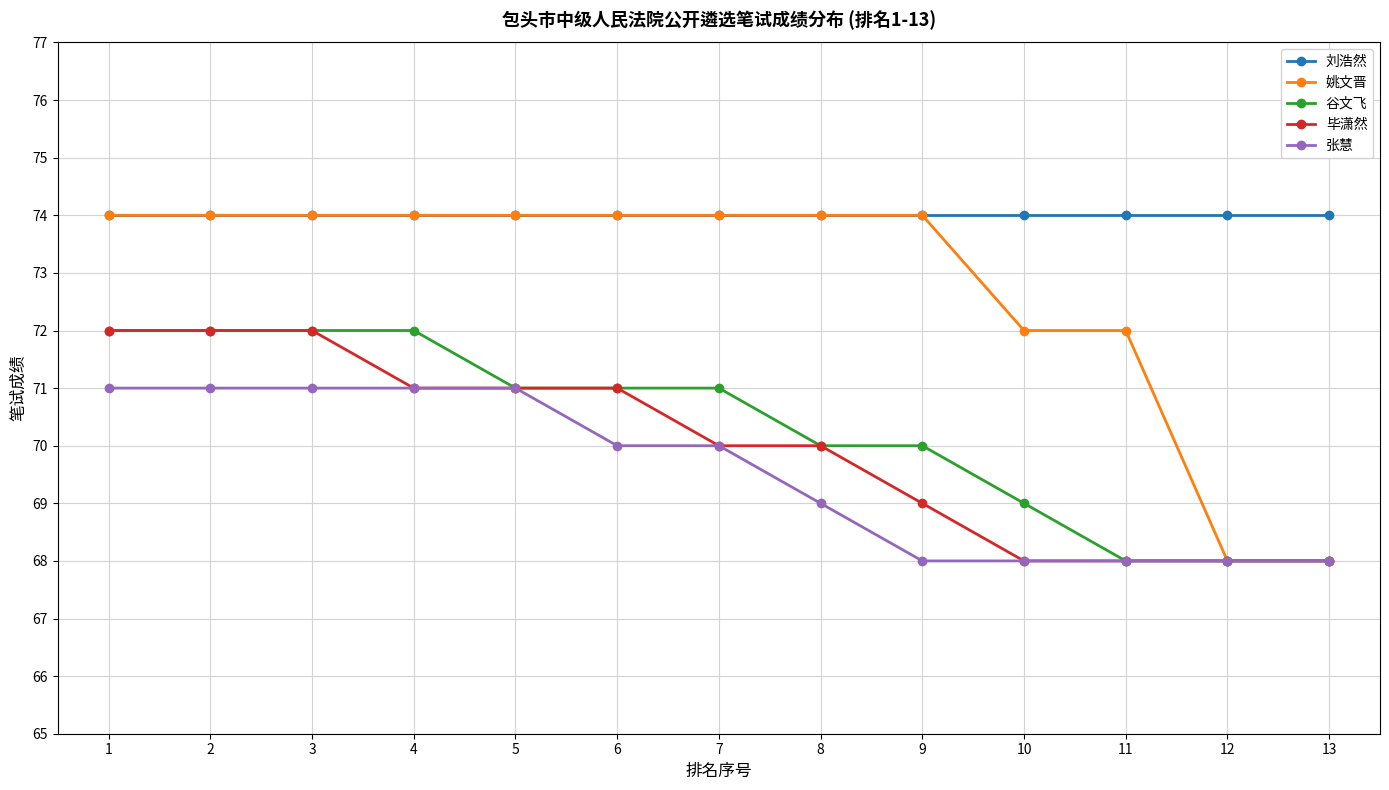

Is the value of 谷文飞 at 1 greater than the value of 刘浩然 at 8?

No